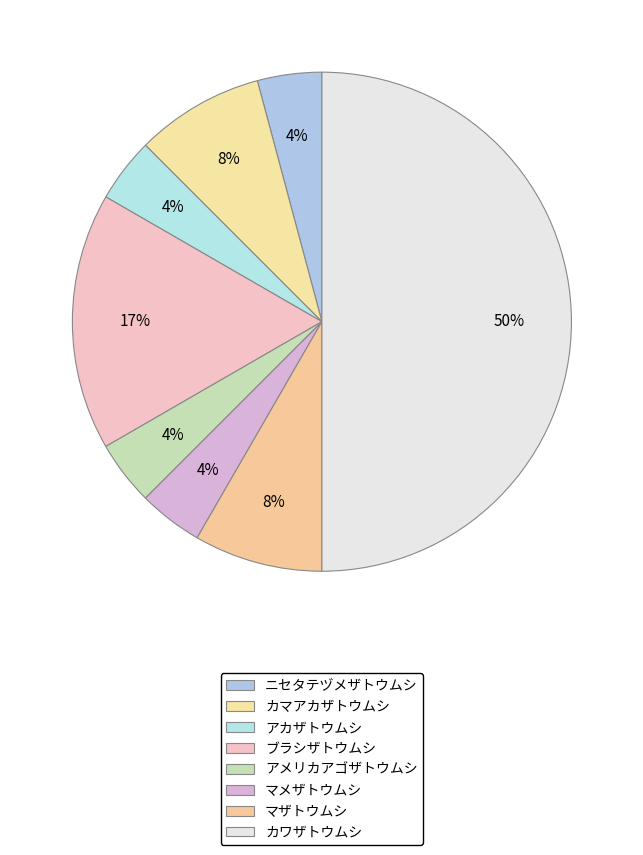

True or false: アメリカアゴザトウムシ accounts for 4% of the total.

True